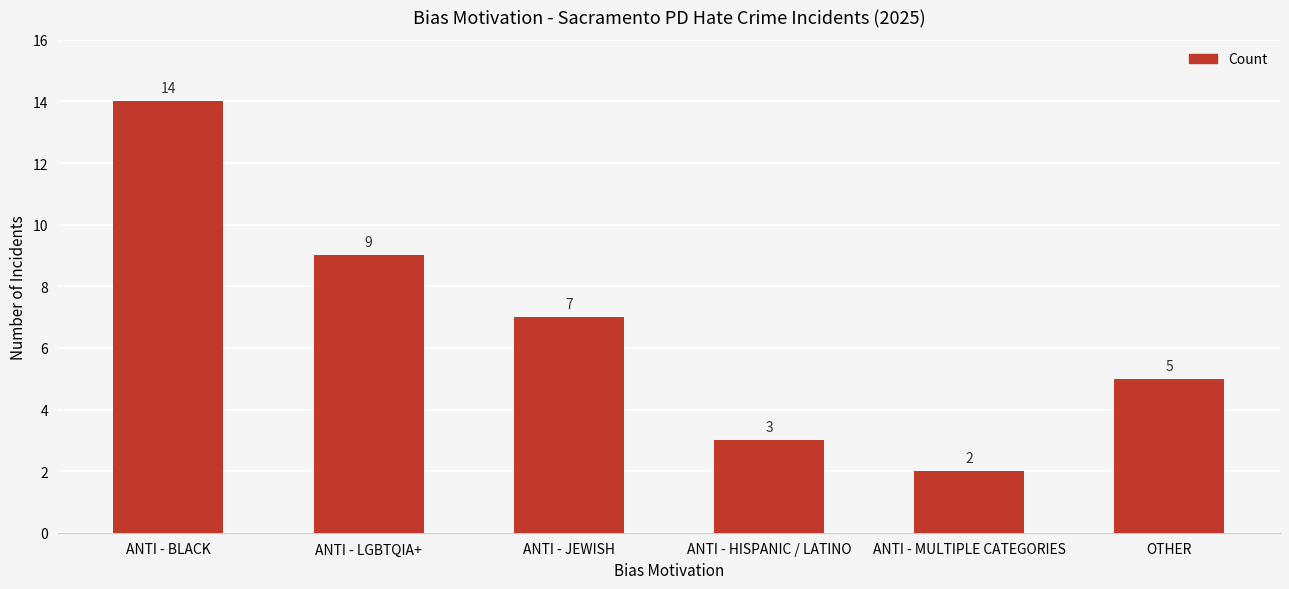

What is the approximate value at OTHER, to the nearest 5?

5